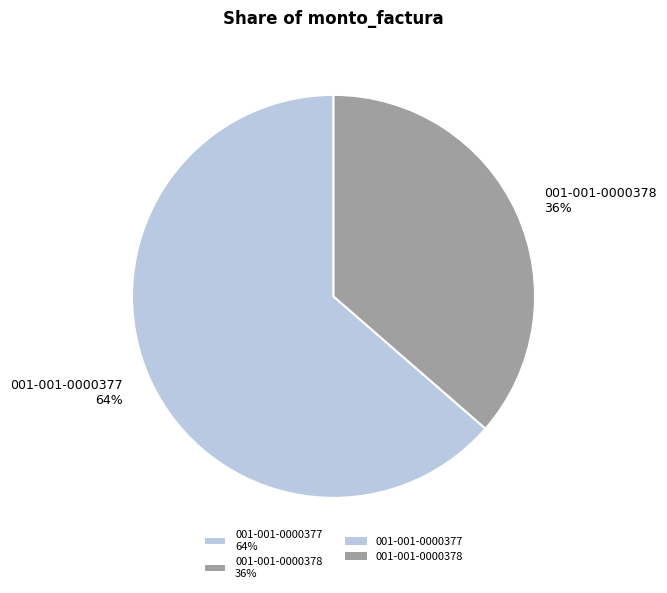

Approximately how many times larger is the value at 001-001-0000378 36% compared to 001-001-0000377 64%?

0.6